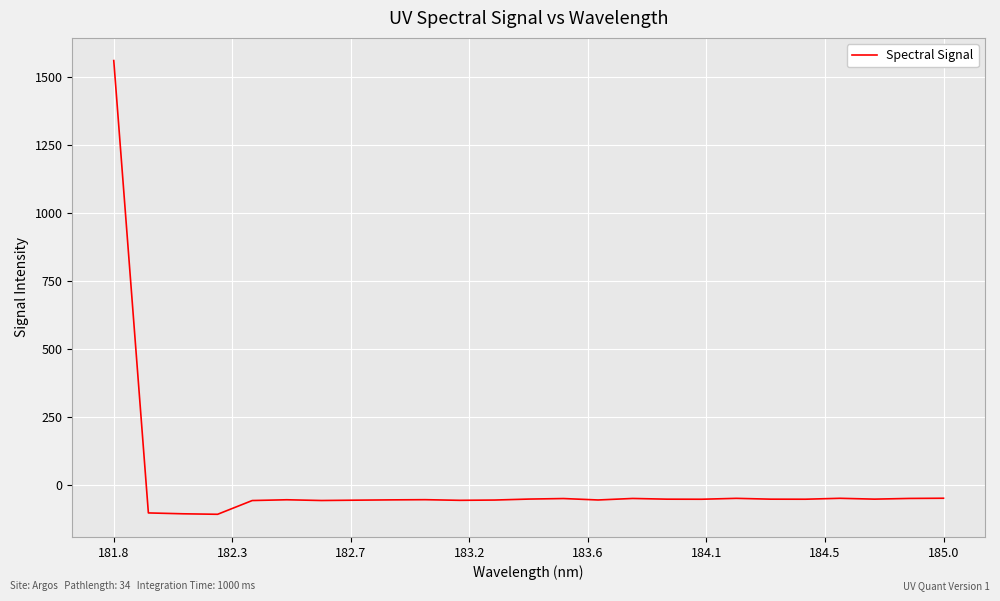

What is the difference between the maximum and minimum values?

1670.8